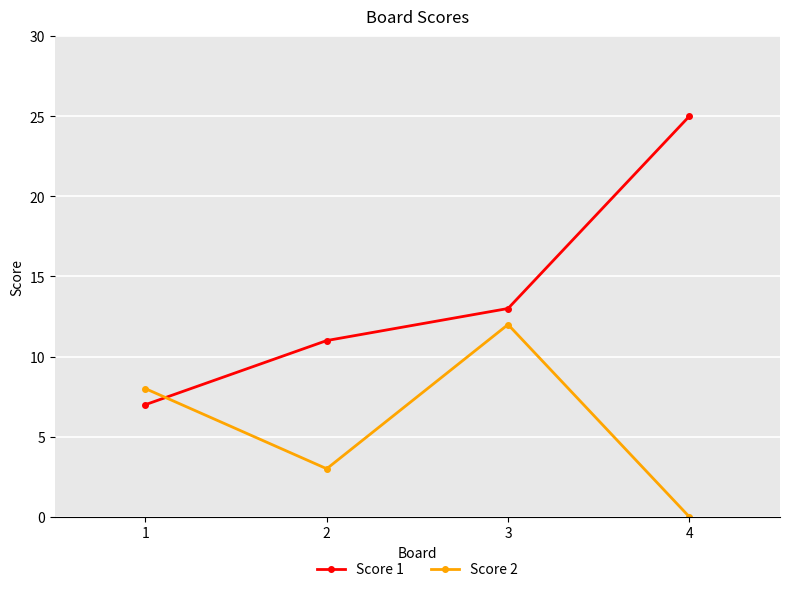

Reading left to right, transcribe all the data shown in this chart.

Score 1: 7	11	13	25
Score 2: 8	3	12	0